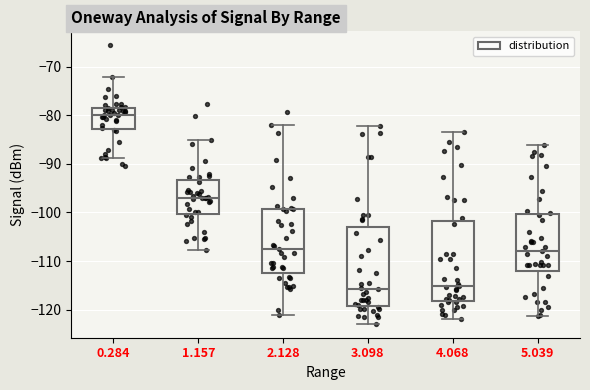

Reading left to right, read every box against the y-axis: the position of its median line, the range the box covers, and the ends of its whiskers. The values are not printed on the chart, so give them approximately, as read against the axis.

0.284: median -80, box -83 to -78, whiskers -89 to -72
1.157: median -97, box -100 to -93, whiskers -108 to -85
2.128: median -107, box -112 to -99, whiskers -121 to -82
3.098: median -116, box -119 to -103, whiskers -123 to -82
4.068: median -115, box -118 to -102, whiskers -122 to -83
5.039: median -108, box -112 to -100, whiskers -121 to -86